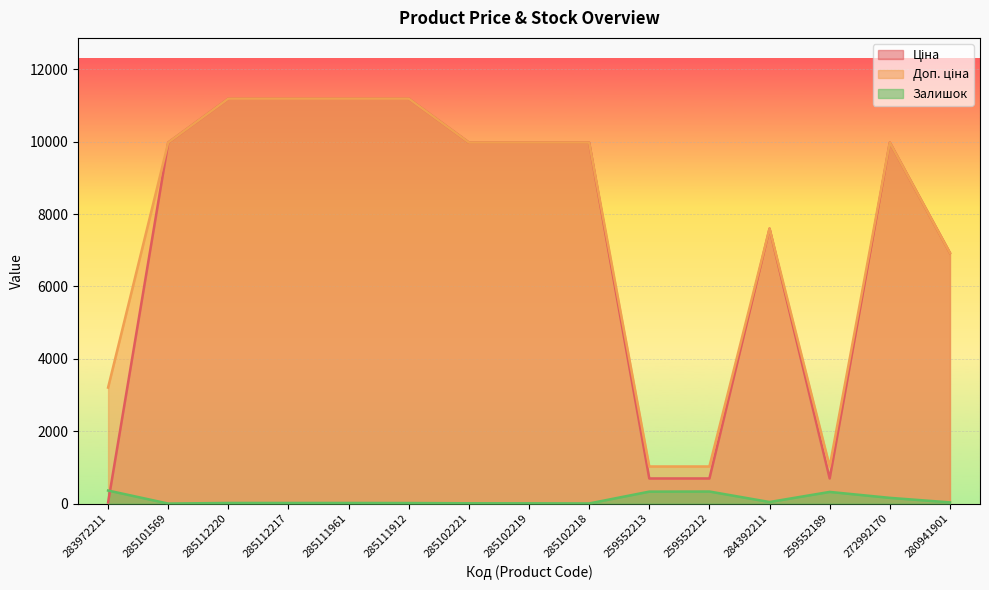

What is the value of the Залишок point at the 3rd from the left?

17.0